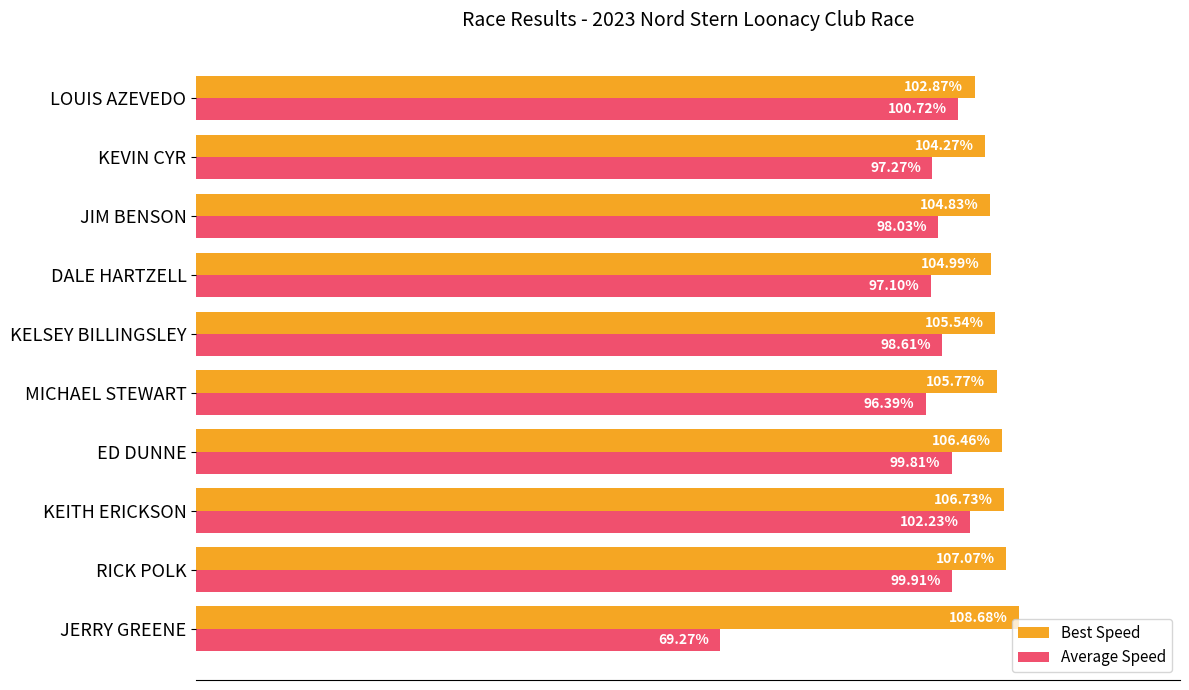

At which label is Average Speed closest to 85?

MICHAEL STEWART